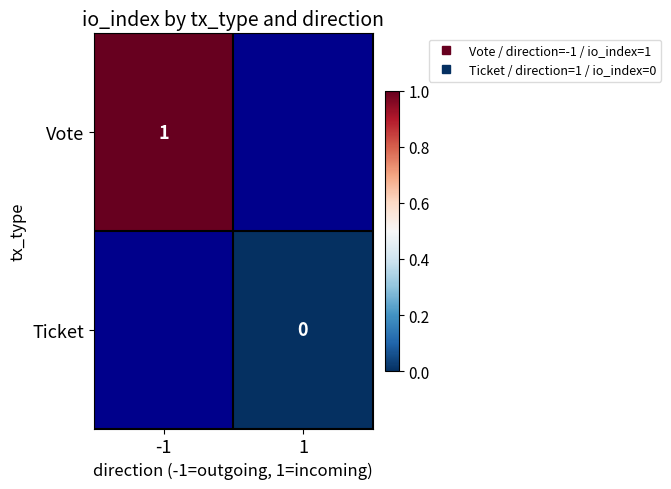

At 1, list the series in order from smallest to largest.

Vote, Ticket